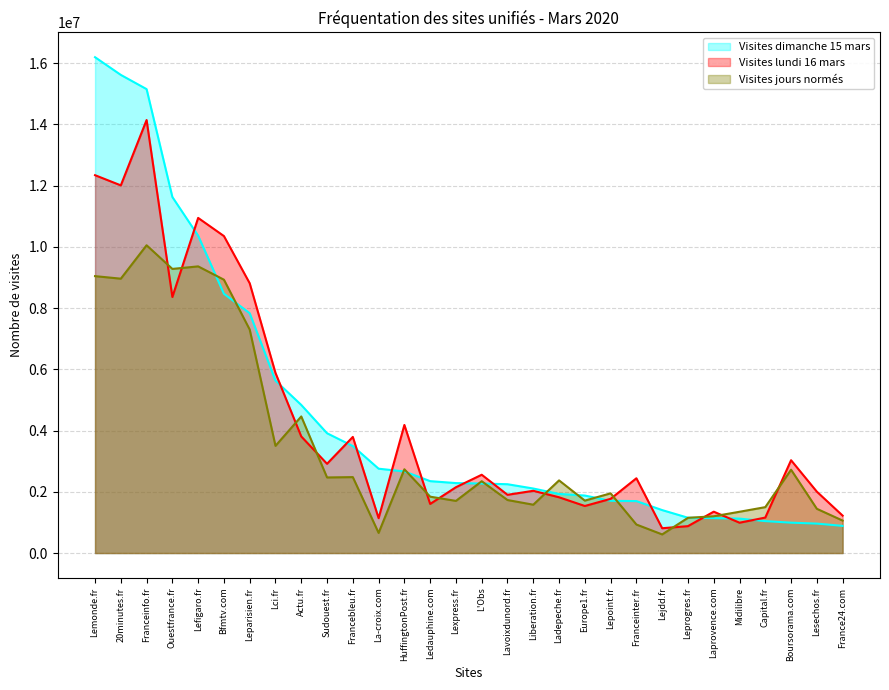

Rank the series by their maximum value, from lowest to highest.

Visites jours normés, Visites lundi 16 mars, Visites dimanche 15 mars